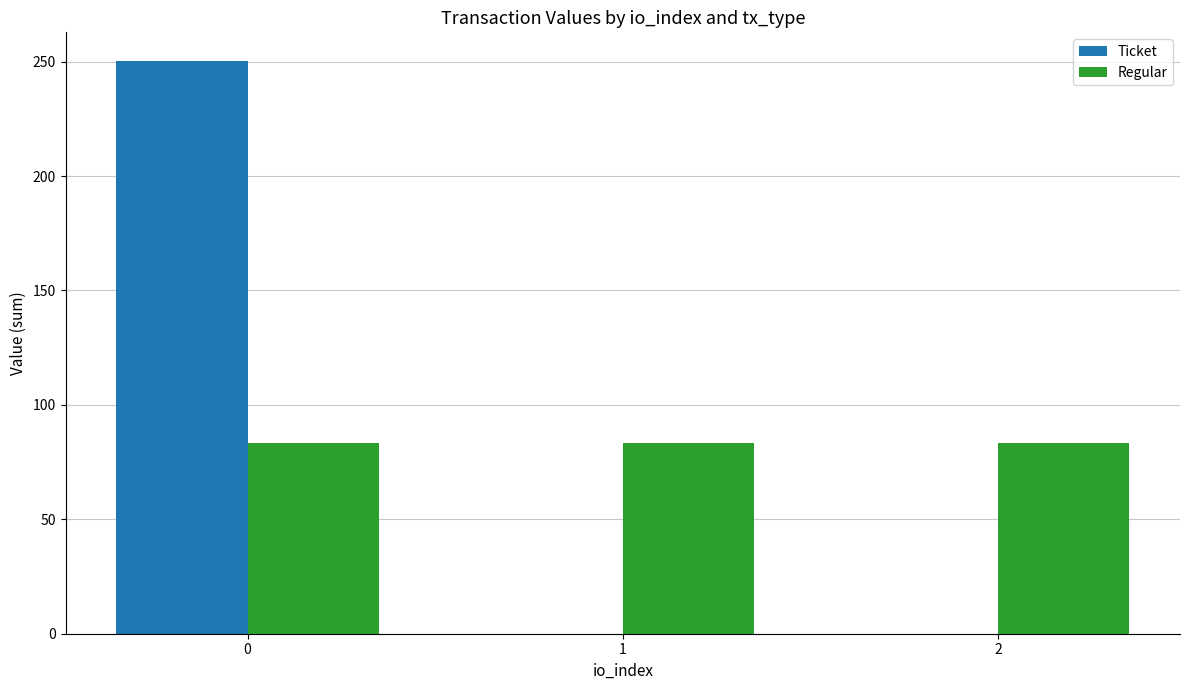

What is the maximum value shown in the chart?

250.3